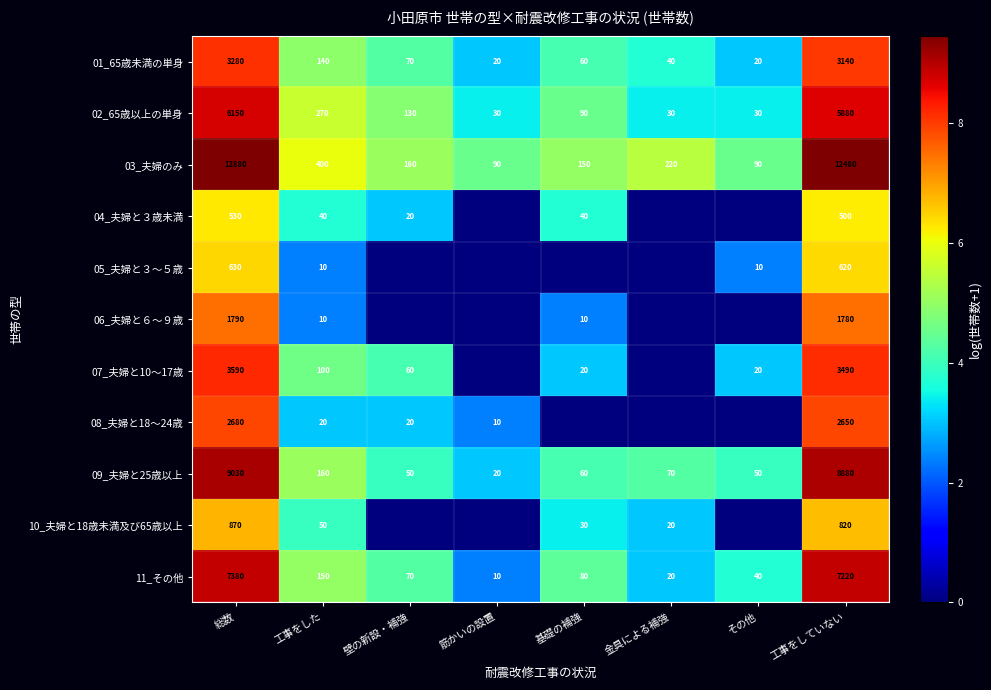

What is the approximate value of 03_夫婦のみ at 壁の新設・補強?

160